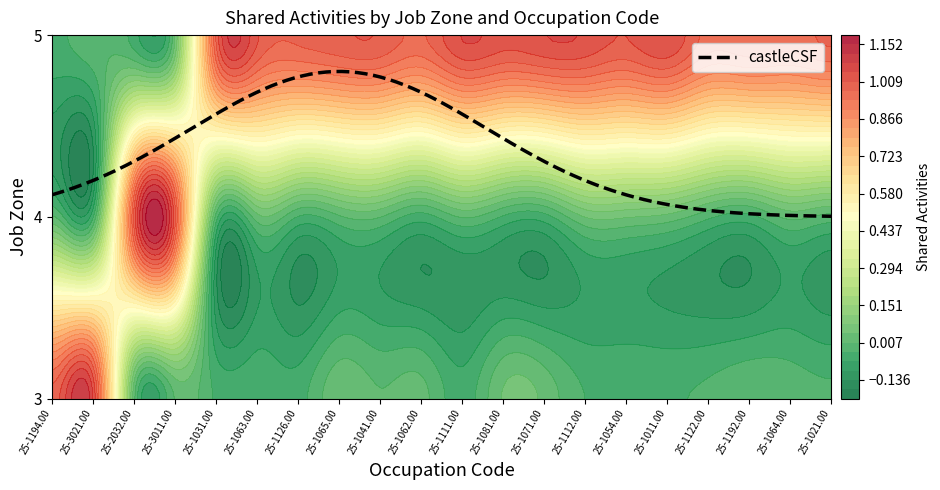

The 3 series shows 0 at 25-1062.00. True or false?

False